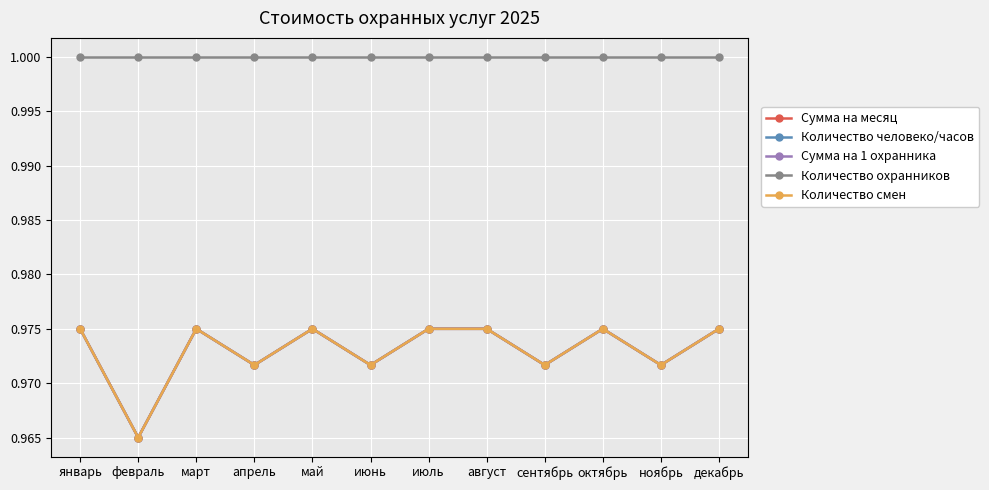

What is the sum of the Количество смен values at июль and июнь?

1.9